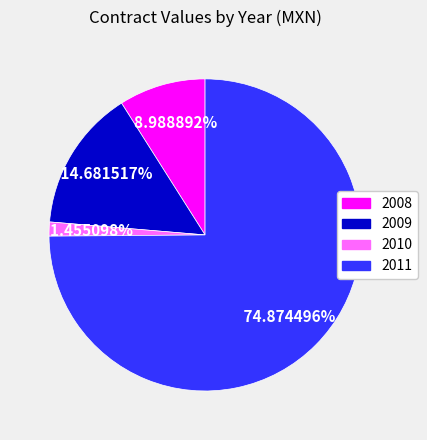

Rank the categories by value from highest to lowest.

2011, 2009, 2008, 2010